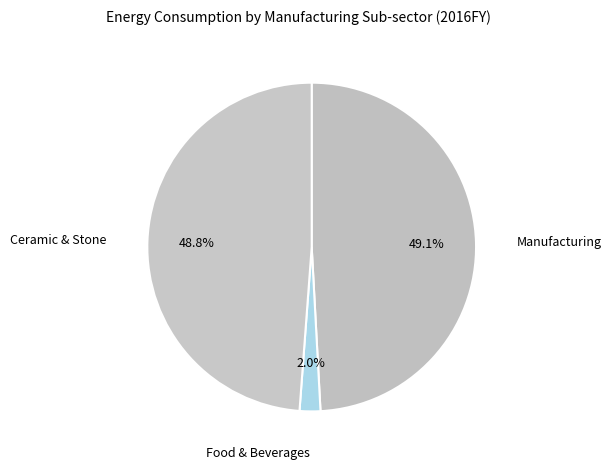

How many segments does this pie chart have?

3